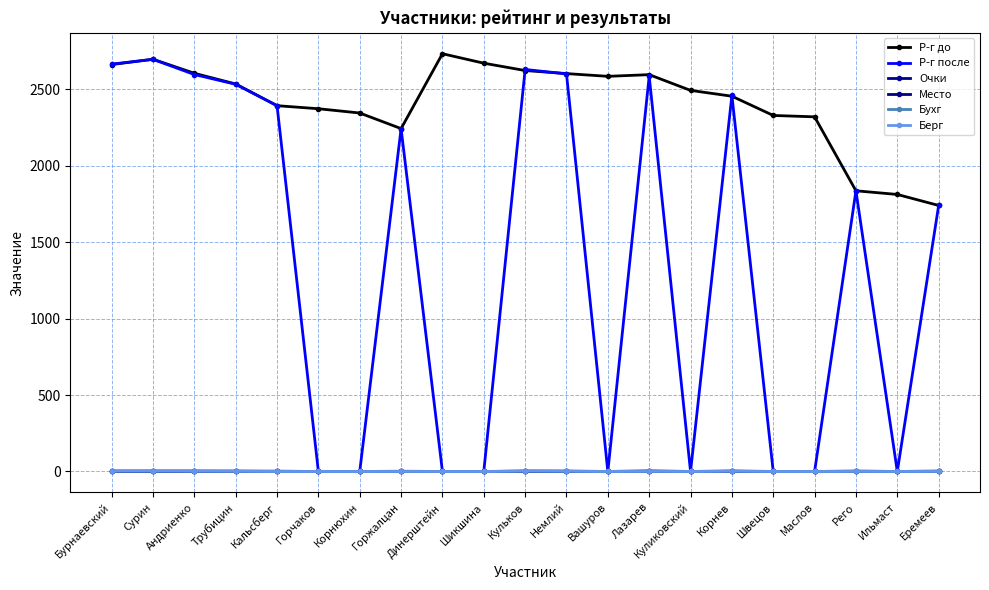

Which series has the largest total across all categories?

Р-г до